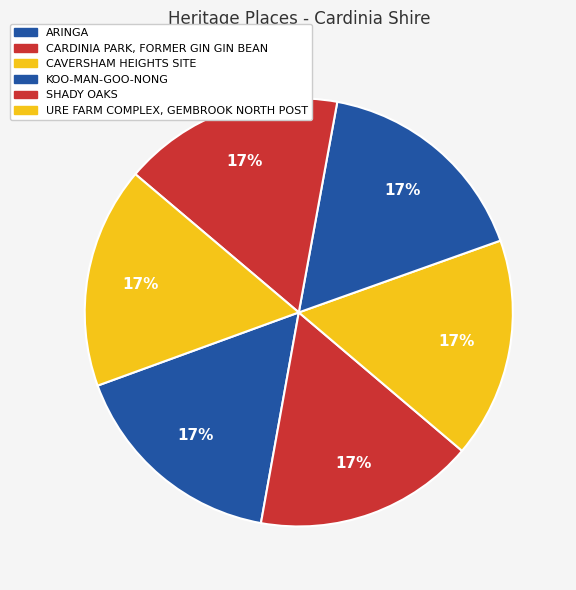

Rank the categories by value from highest to lowest.

URE FARM COMPLEX, GEMBROOK NORTH POST, SHADY OAKS, KOO-MAN-GOO-NONG, CAVERSHAM HEIGHTS SITE, CARDINIA PARK, FORMER GIN GIN BEAN, ARINGA